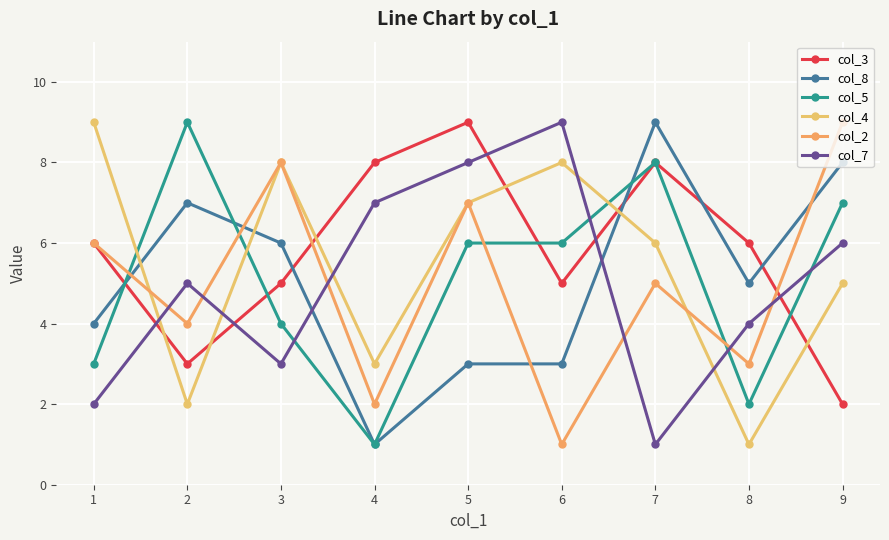

What is the sum of all col_2 values?

45